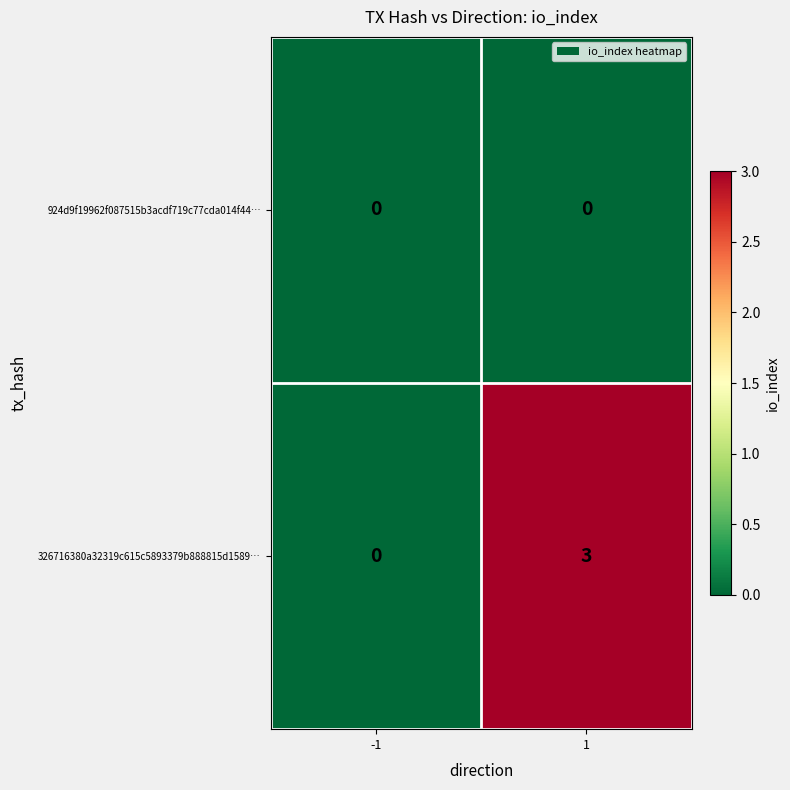

Rank the series by their average value, from lowest to highest.

924d9f19962f087515b3acdf719c77cda014f44…, 326716380a32319c615c5893379b888815d1589…